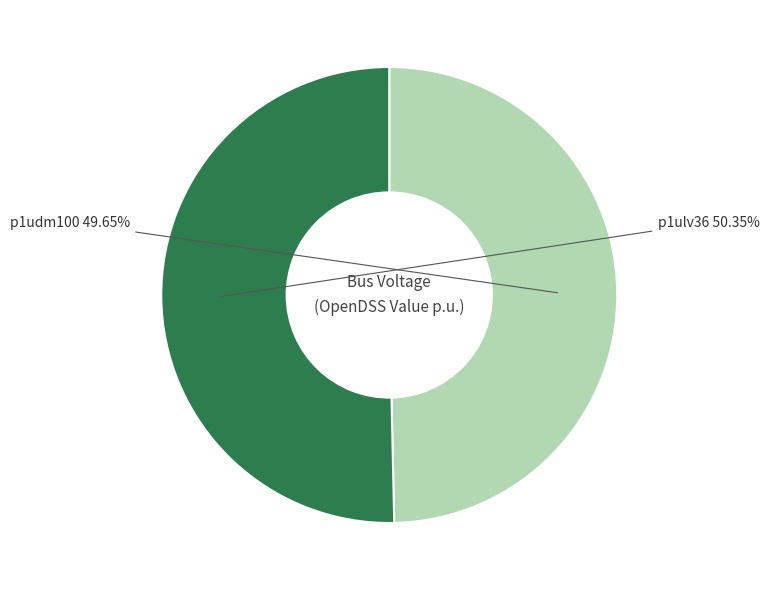

Which slice is the smallest?

p1udm100